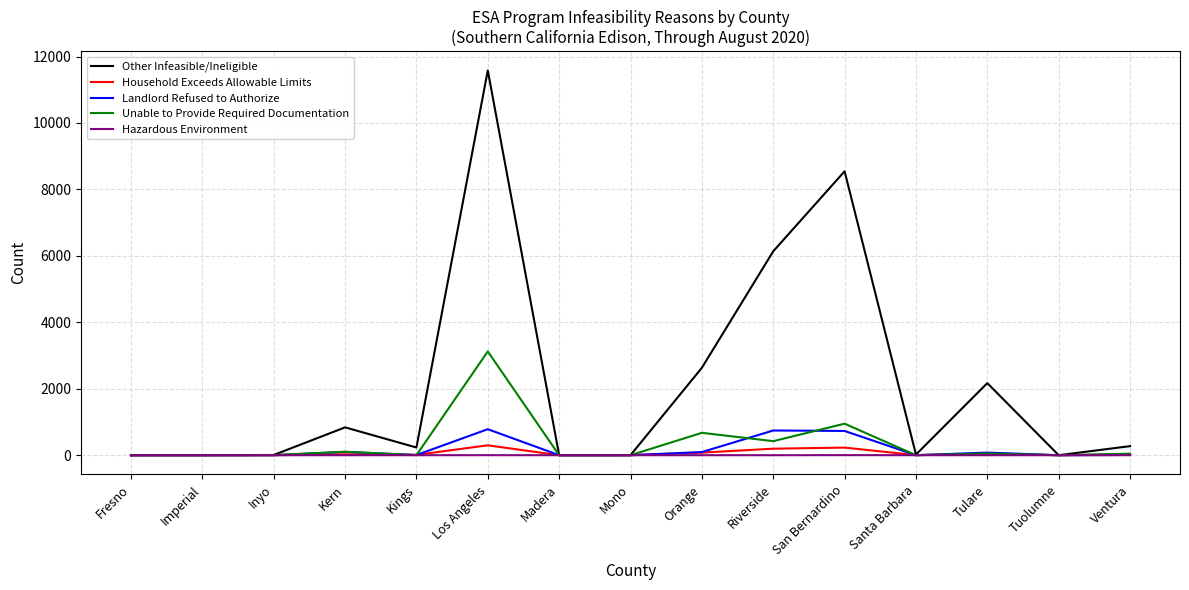

What is the average value of the Landlord Refused to Authorize series?

170